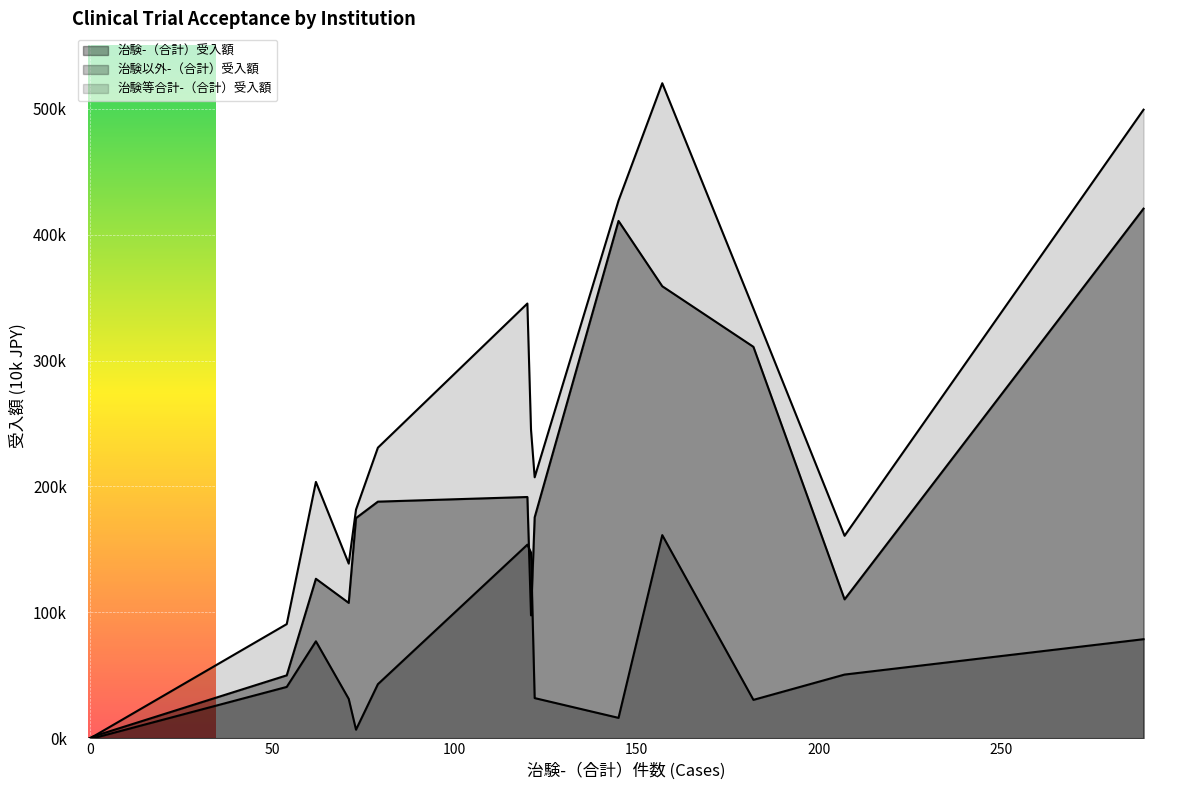

True or false: 治験-（合計）受入額 and 治験以外-（合計）受入額 cross at least once.

False